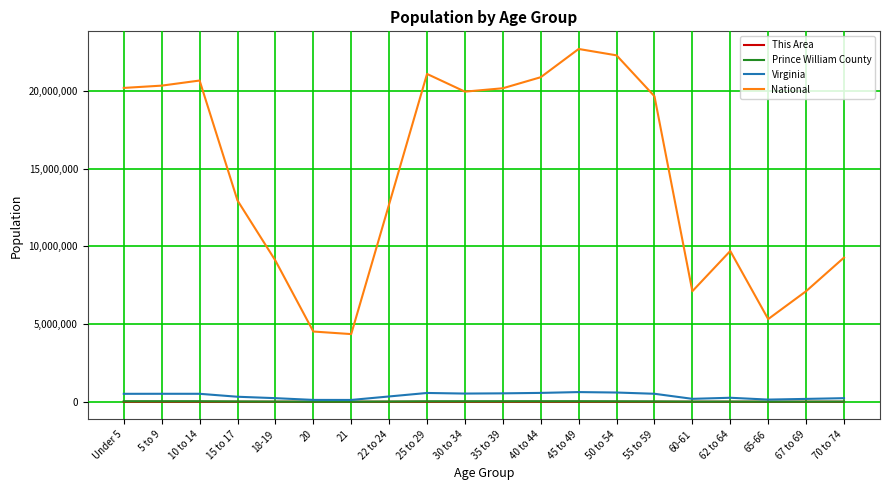

Which series changed the most between 21 and 67 to 69?

National